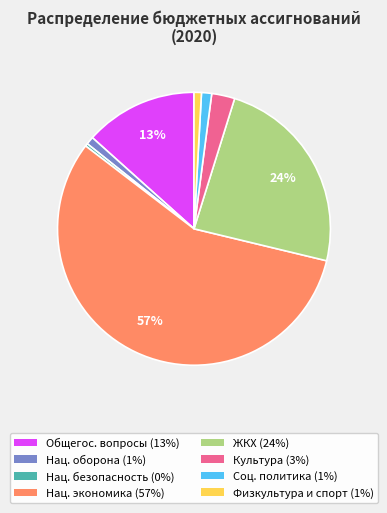

To the nearest percent, what is the average slice percentage?

12%